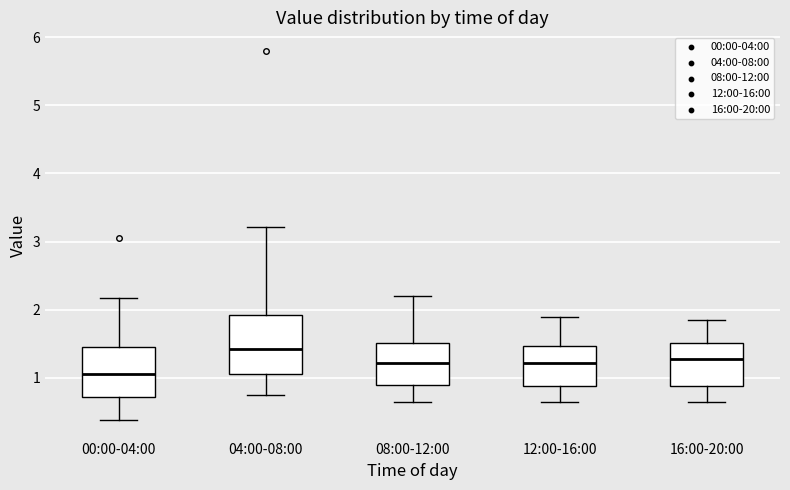

Which box's median line is the highest?

04:00-08:00